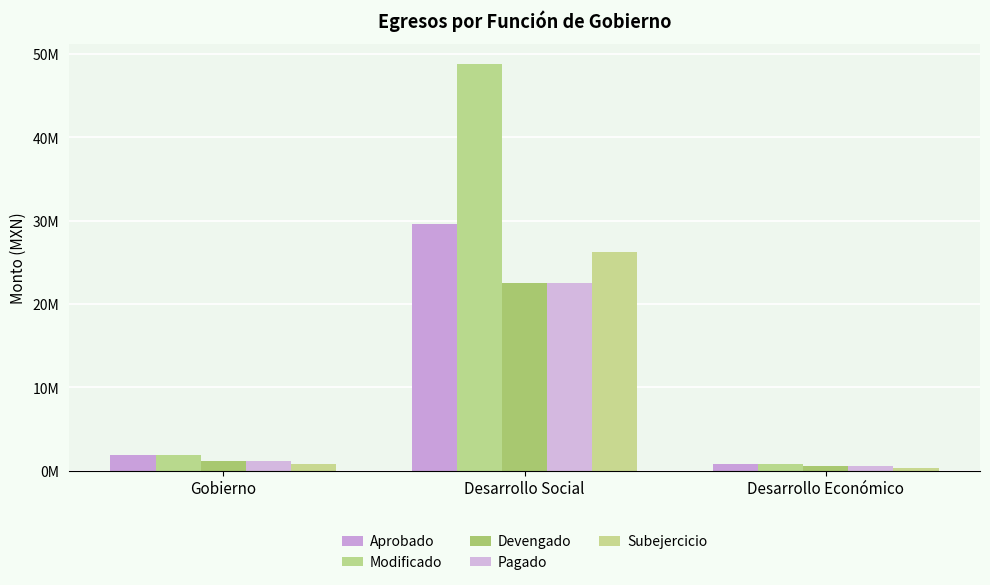

At which label is Devengado closest to 11529228?

Gobierno